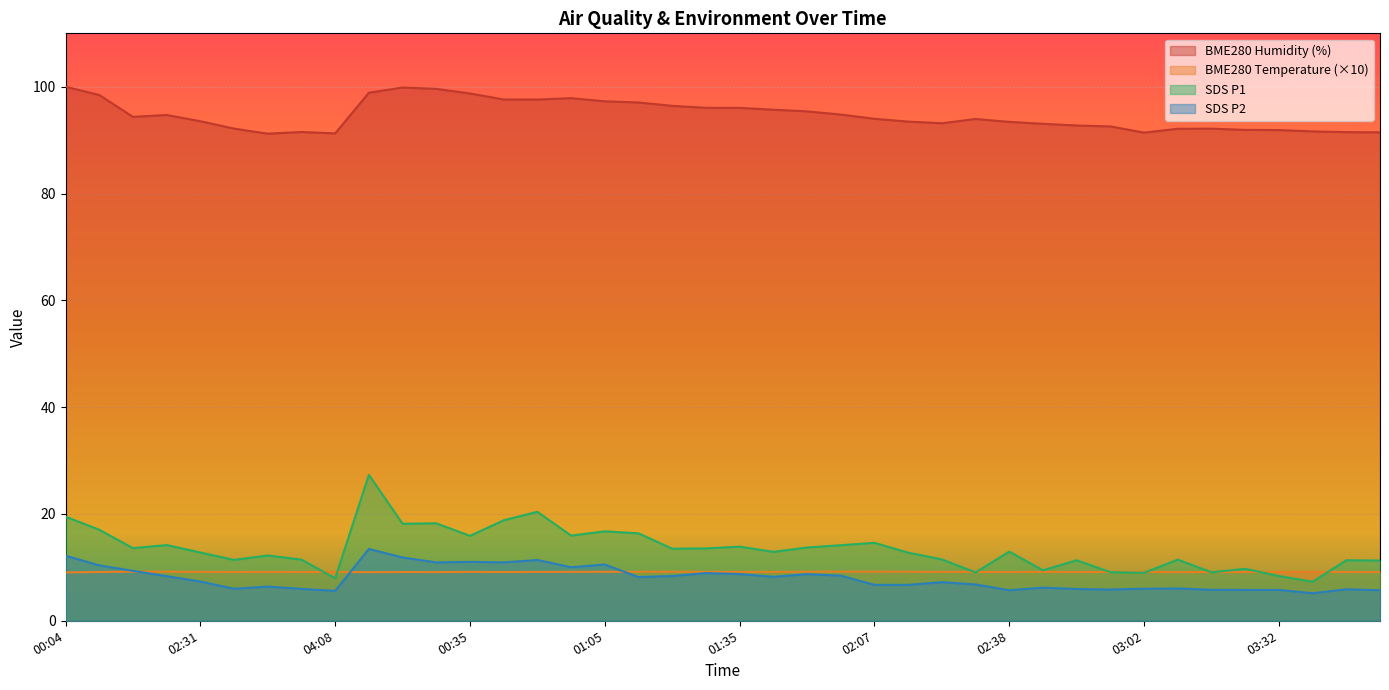

How many lines are shown in the chart?

4